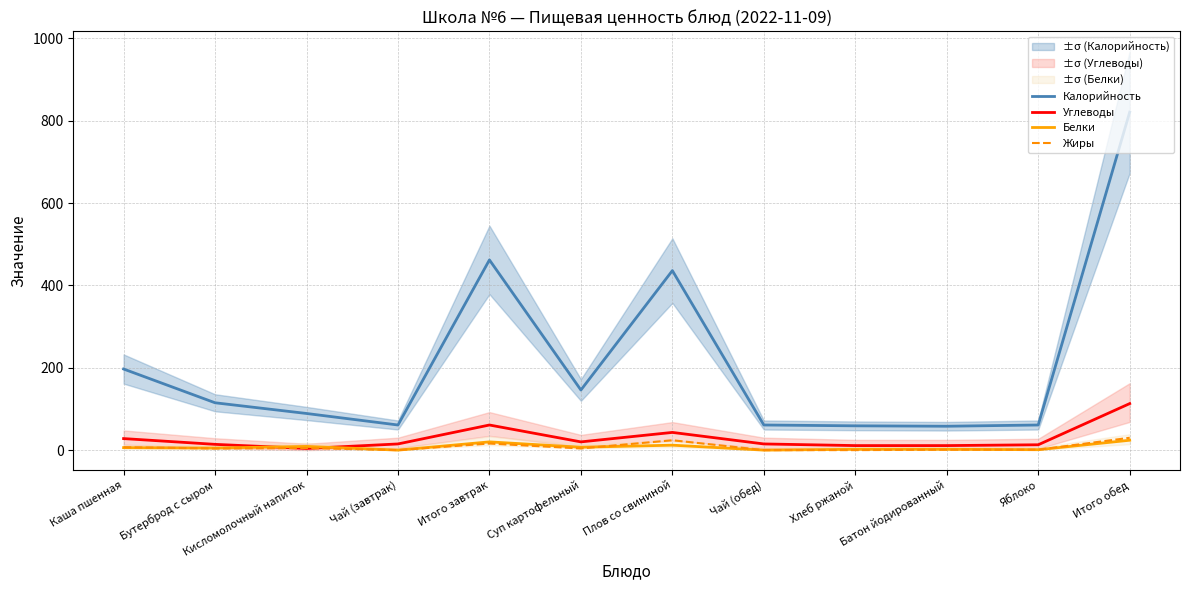

Between Каша пшенная and Бутерброд с сыром, which is larger?

Каша пшенная